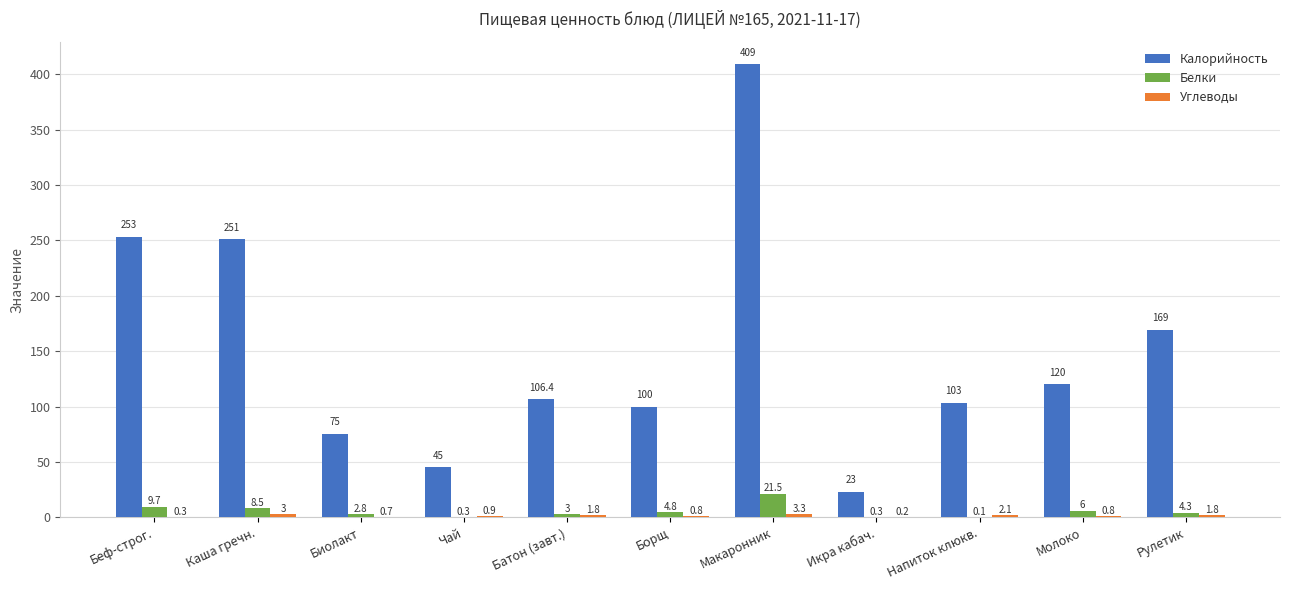

At which label does Белки first exceed 4?

Беф-строг.